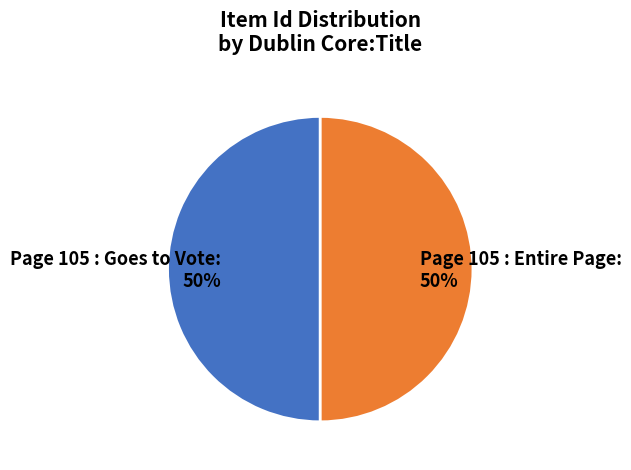

What is the ratio of the value at Page 105 : Goes to Vote to the value at Page 105 : Entire Page?

1.0